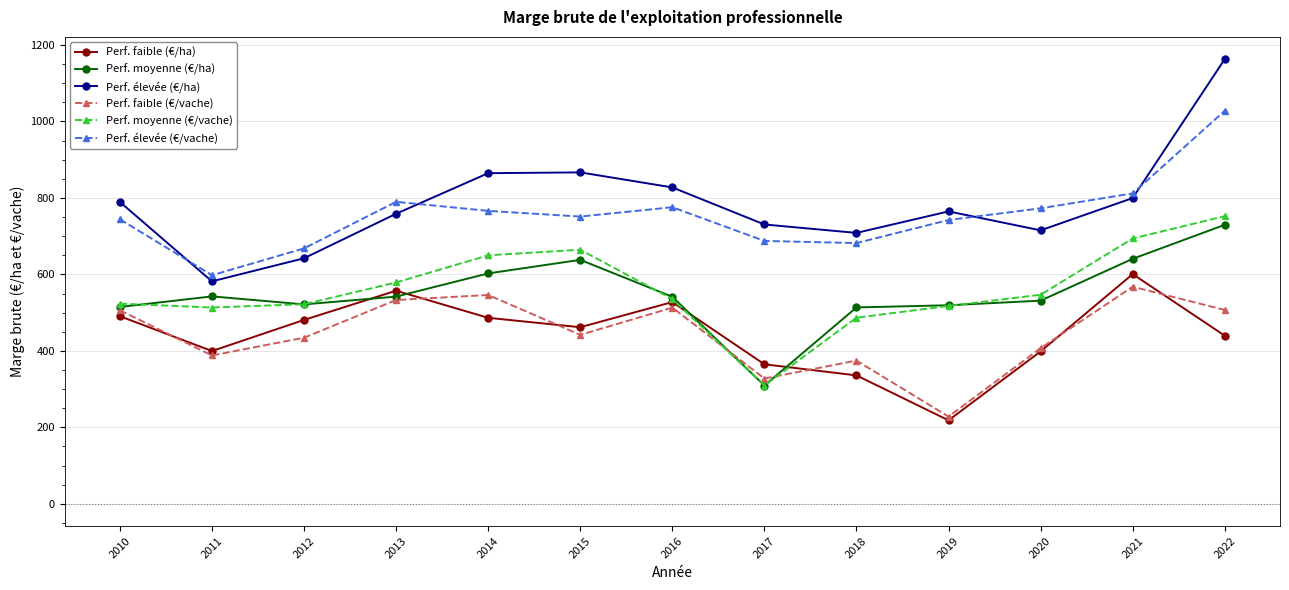

True or false: Perf. moyenne (€/ha) and Perf. élevée (€/vache) cross at least once.

False